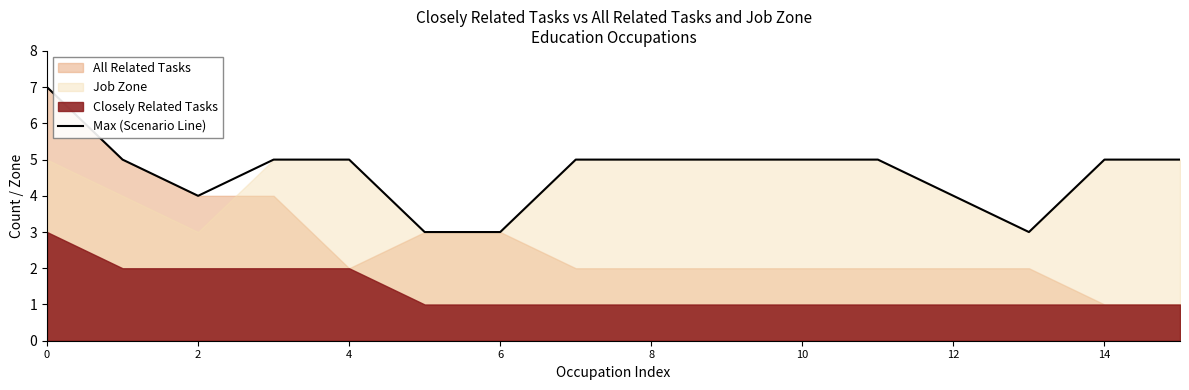

What is the value of the 10th point from the left?

5